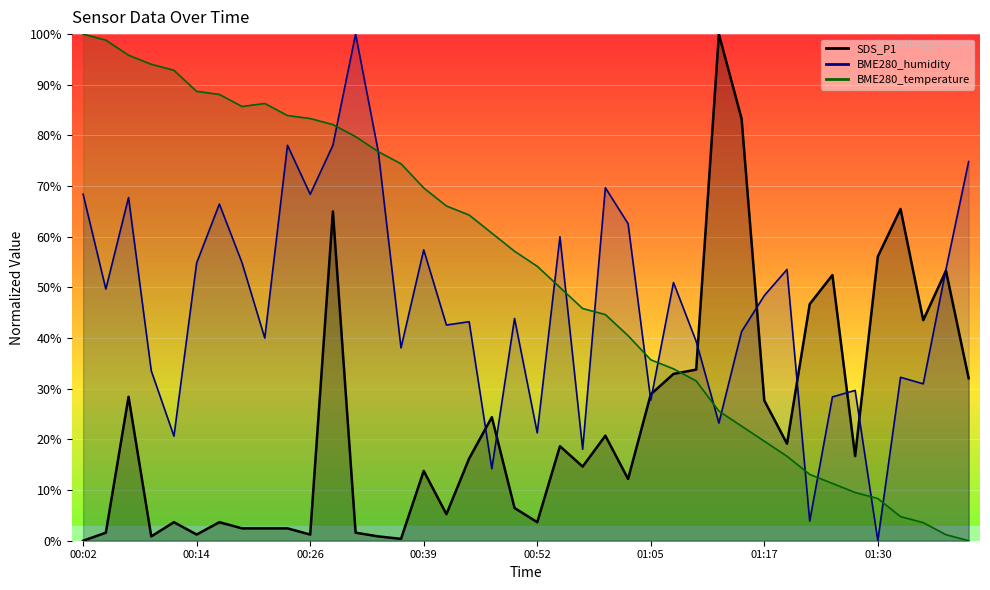

How many lines are shown in the chart?

3